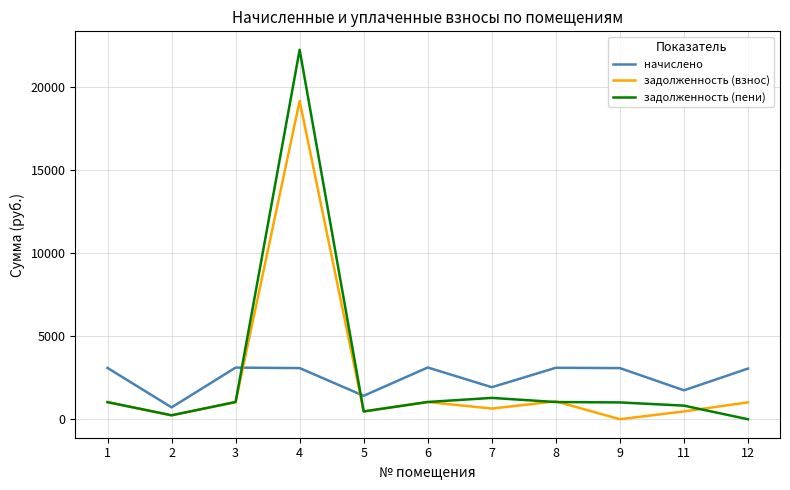

Does the chart have visible grid lines?

Yes